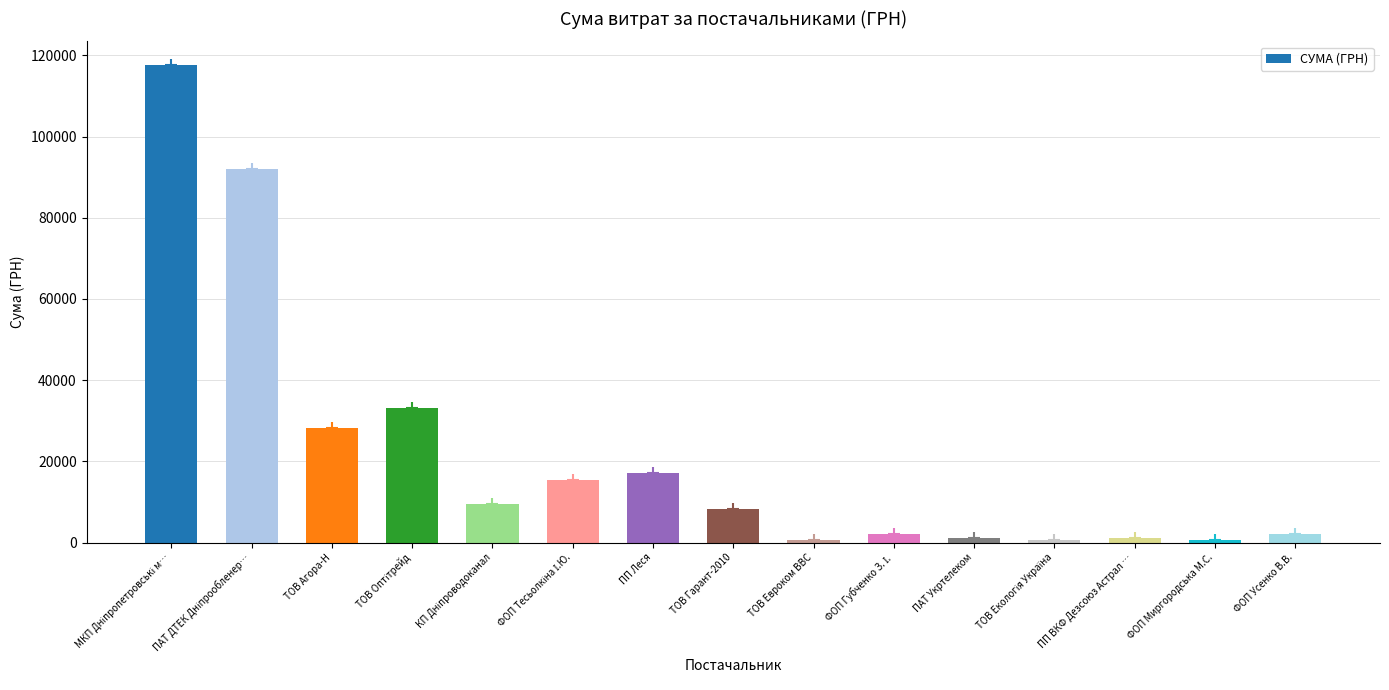

Reading left to right, extract all data points from this chart.

МКП Дніпропетровські м…=117568.8	ПАТ ДТЕК Дніпрообленер…=91998.9	ТОВ Агора-Н=28183.3	ТОВ Оптітрейд=33193.2	КП Дніпроводоканал=9532.1	ФОП Тесьолкіна І.Ю.=15361.0	ПП Леся=17225.7	ТОВ Гарант-2010=8187.8	ТОВ Евроком ВВС=723.6	ФОП Губченко З. І.=2075.9	ПАТ Укртелеком=1070.6	ТОВ Екологія Україна=538.7	ПП ВКФ Дезсоюз Астрал …=1057.8	ФОП Миргородська М.С.=667.4	ФОП Усенко В.В.=2173.4